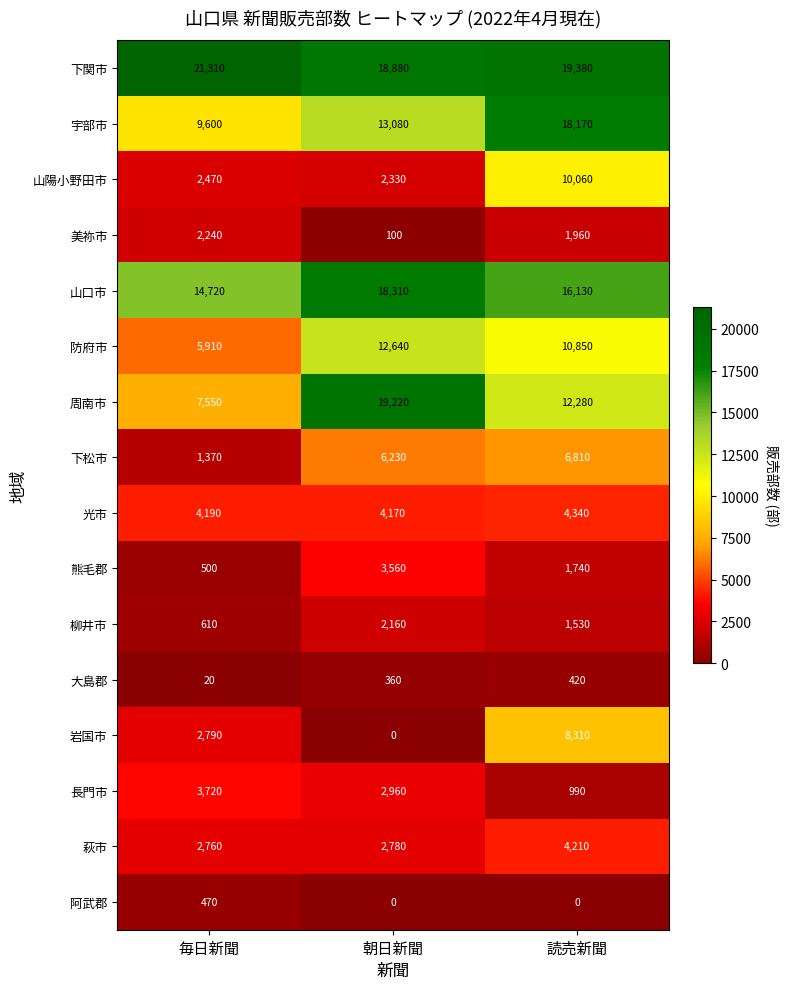

Rank the series by their maximum value, from highest to lowest.

下関市, 周南市, 山口市, 宇部市, 防府市, 山陽小野田市, 岩国市, 下松市, 光市, 萩市, 長門市, 熊毛郡, 美祢市, 柳井市, 阿武郡, 大島郡